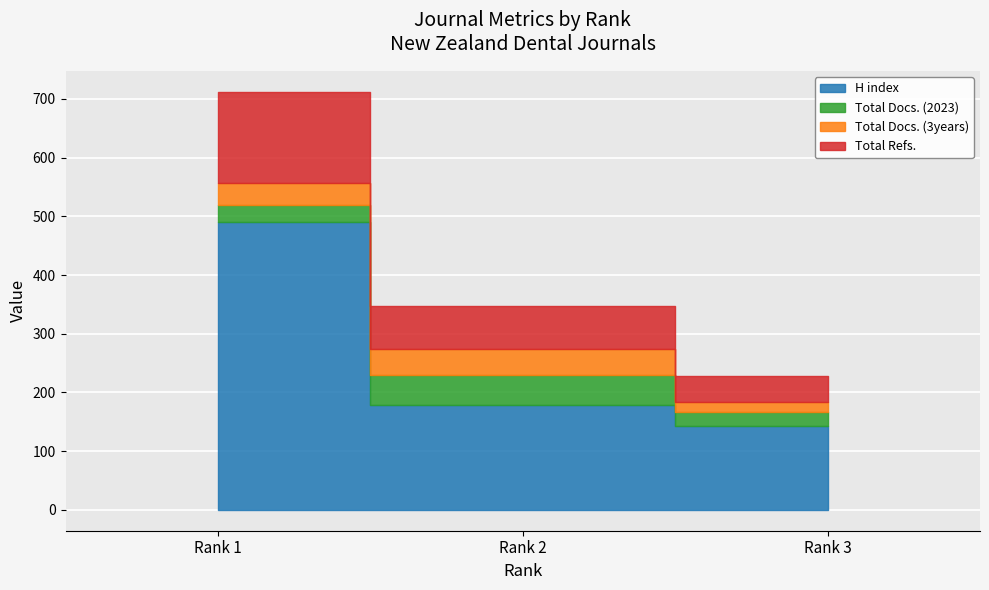

Is it true that Total Docs. (2023) equals 38 at Rank 3?

False